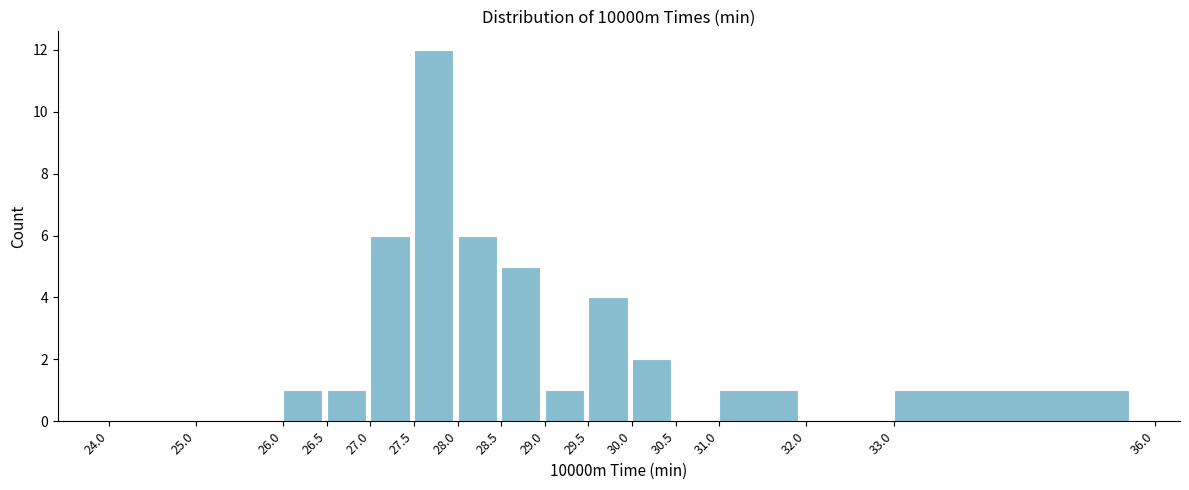

Reading left to right, transcribe this chart: for each bar, give the range it covers on the x-axis and its height. The values are not printed on the chart, so give them approximately, as read against the axis.

24.0 to 25.0: 0
25.0 to 26.0: 0
26.0 to 26.5: 1
26.5 to 27.0: 1
27.0 to 27.5: 6
27.5 to 28.0: 12
28.0 to 28.5: 6
28.5 to 29.0: 5
29.0 to 29.5: 1
29.5 to 30.0: 4
30.0 to 30.5: 2
30.5 to 31.0: 0
31.0 to 32.0: 1
32.0 to 33.0: 0
33.0 to 36.0: 1